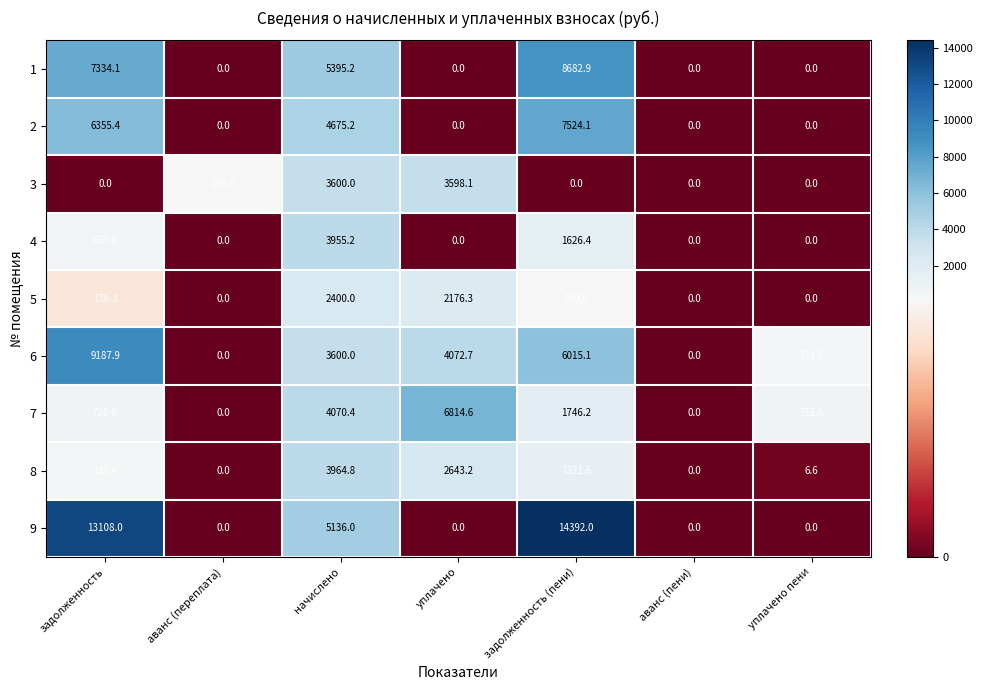

Between аванс (переплата) and аванс (пени), which series saw the biggest shift?

3